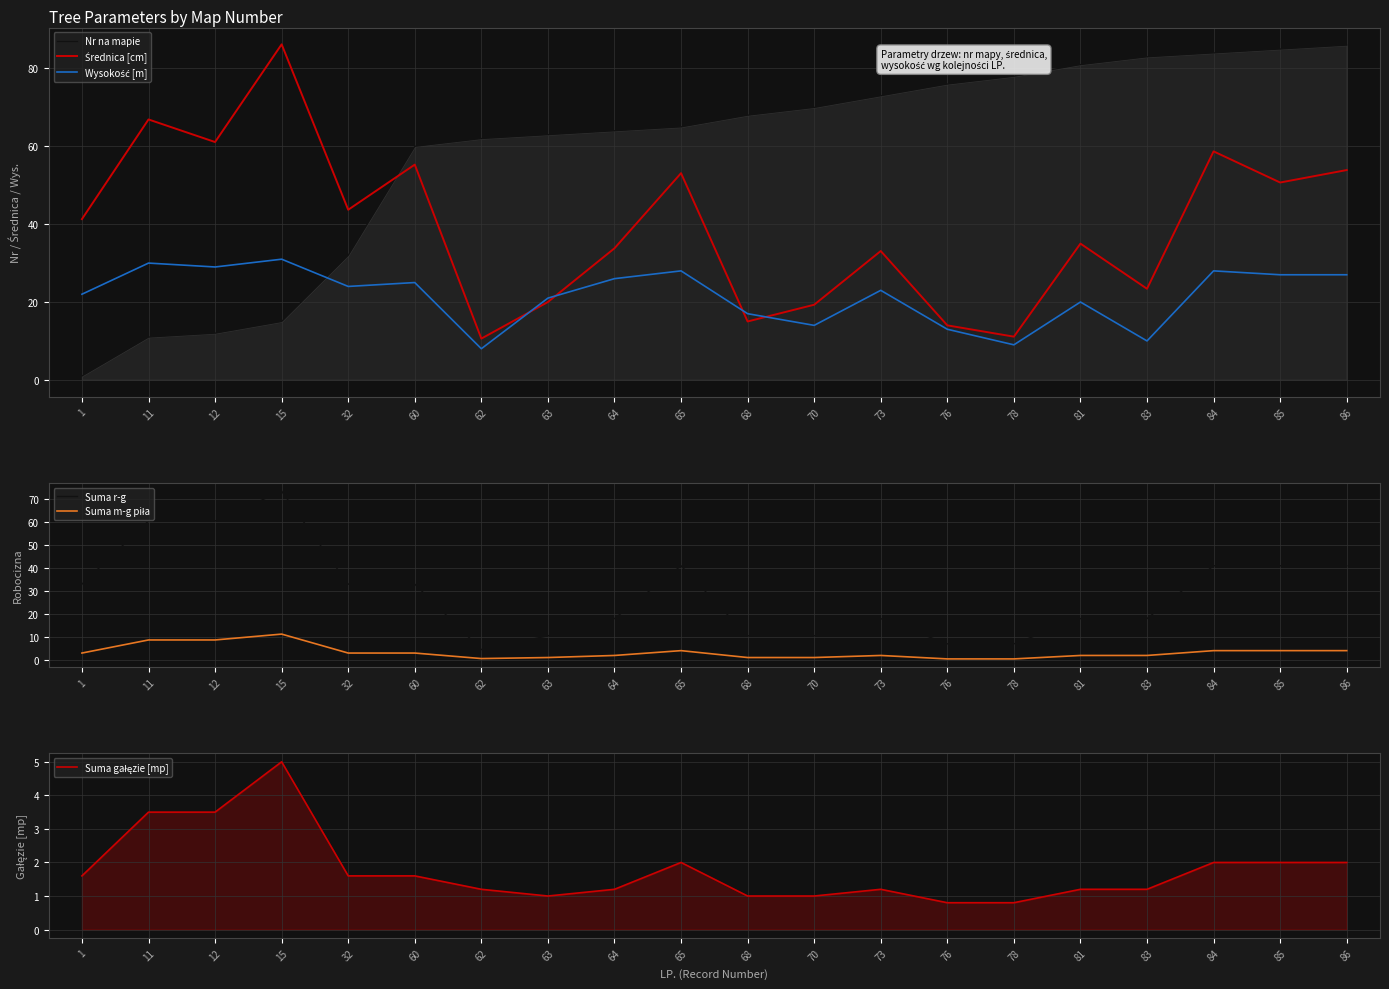

How many distinct data groups are displayed?

6